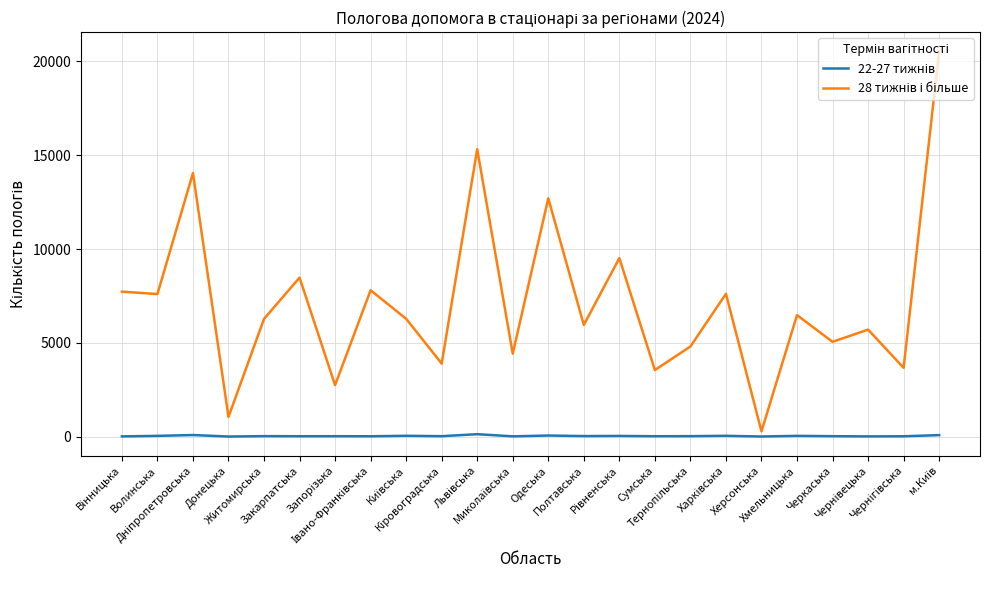

True or false: 22-27 тижнів has a value of 9 at Волинська.

False